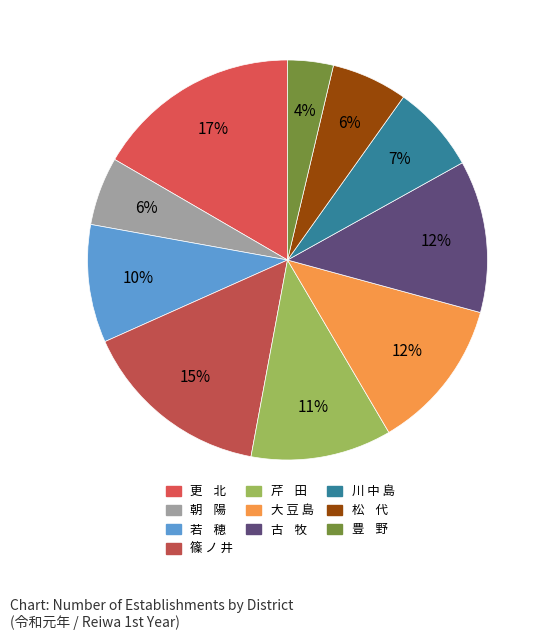

How many segments does this pie chart have?

10